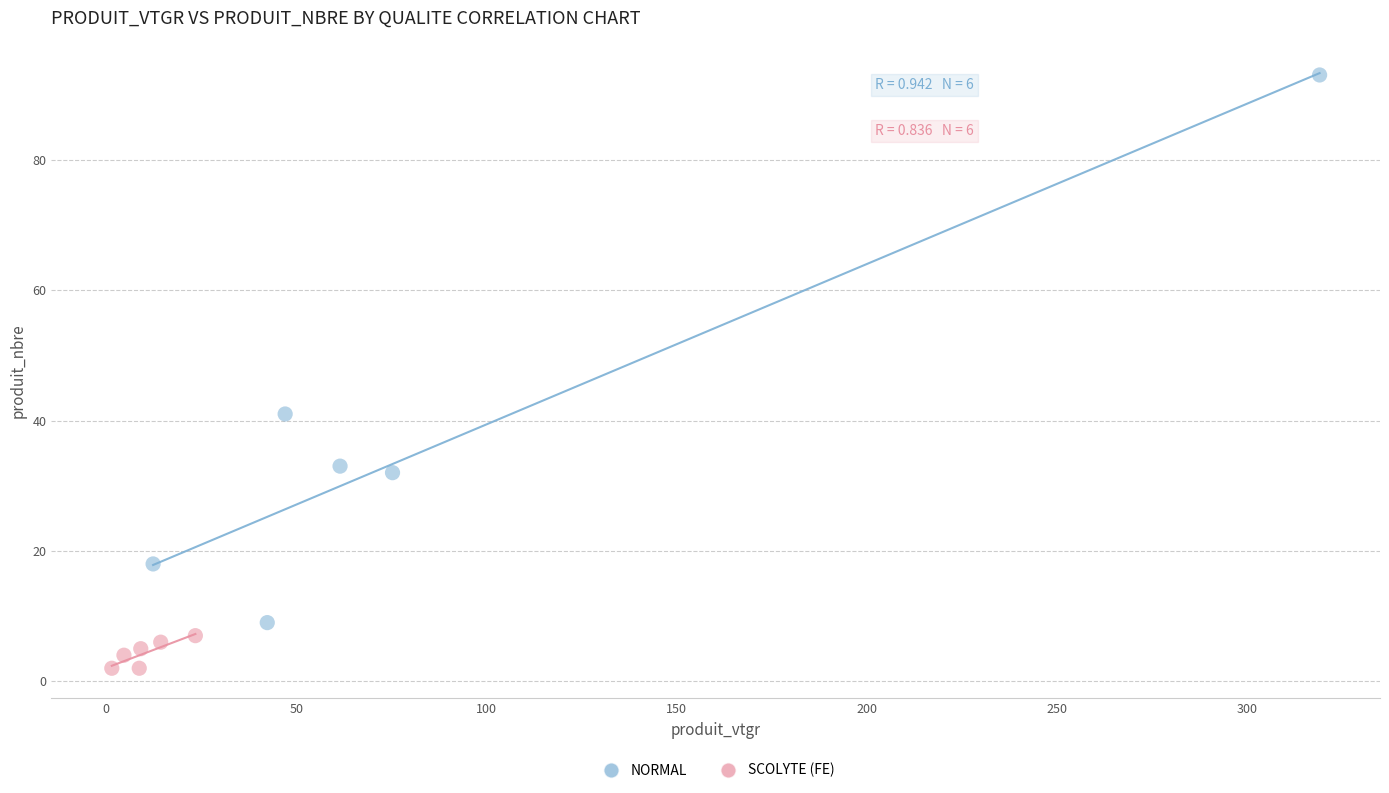

Which series contains the highest Y value?

NORMAL